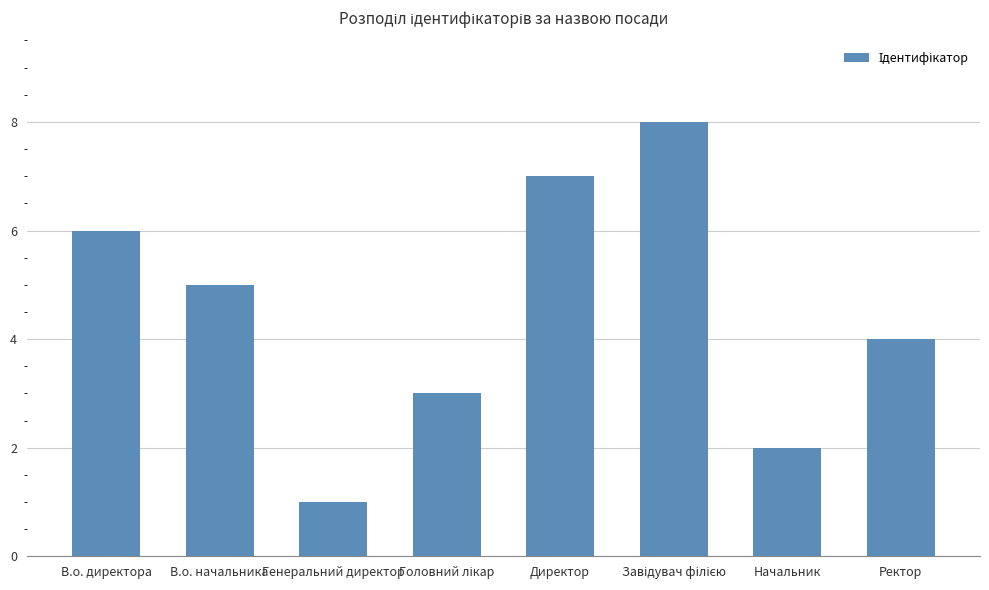

What is the smallest value displayed?

1